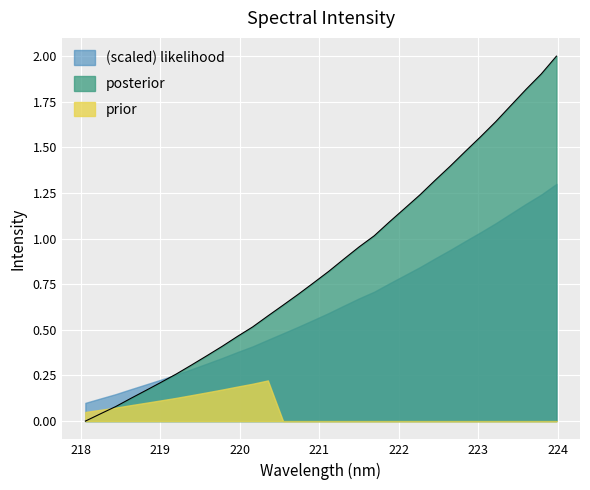

What is the difference between the maximum and second lowest values?

2.0